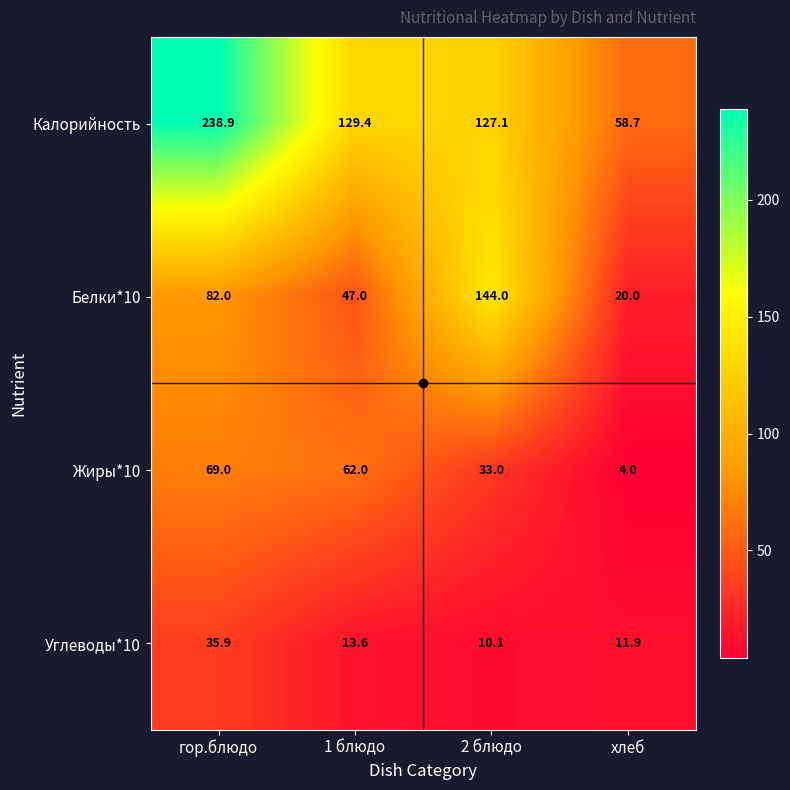

What is the spread (max minus min) of values at хлеб?

54.7